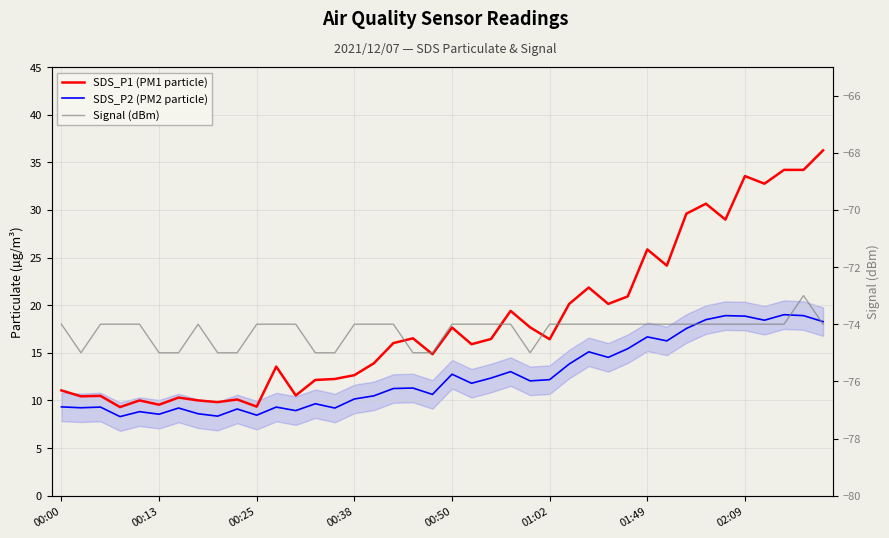

What is the spread (max minus min) of values at 00:00?

85.0